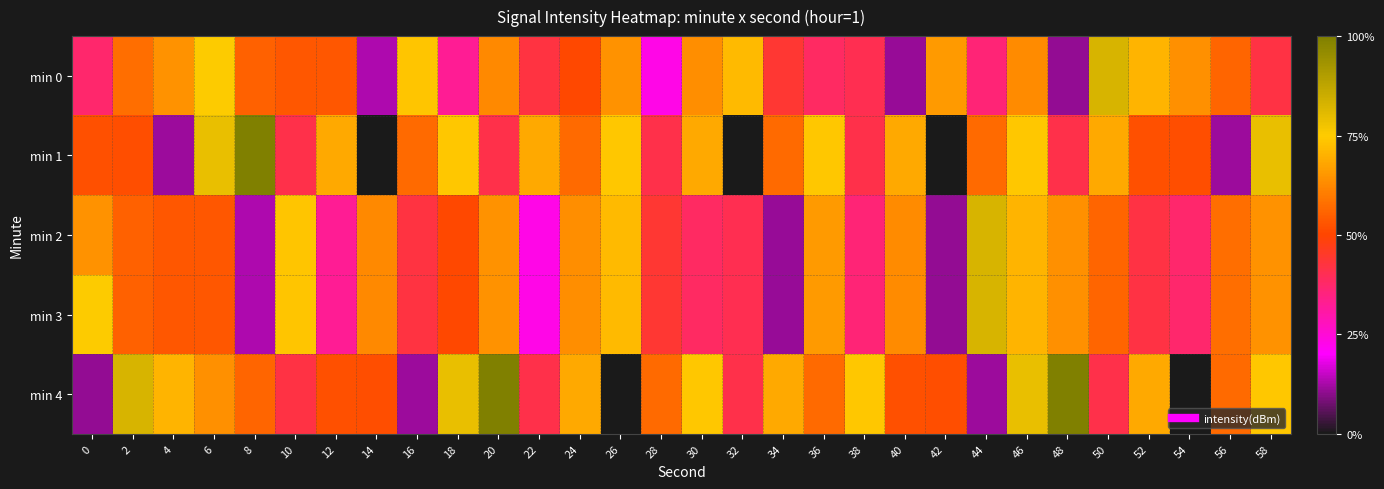

How many series are shown in this chart?

5